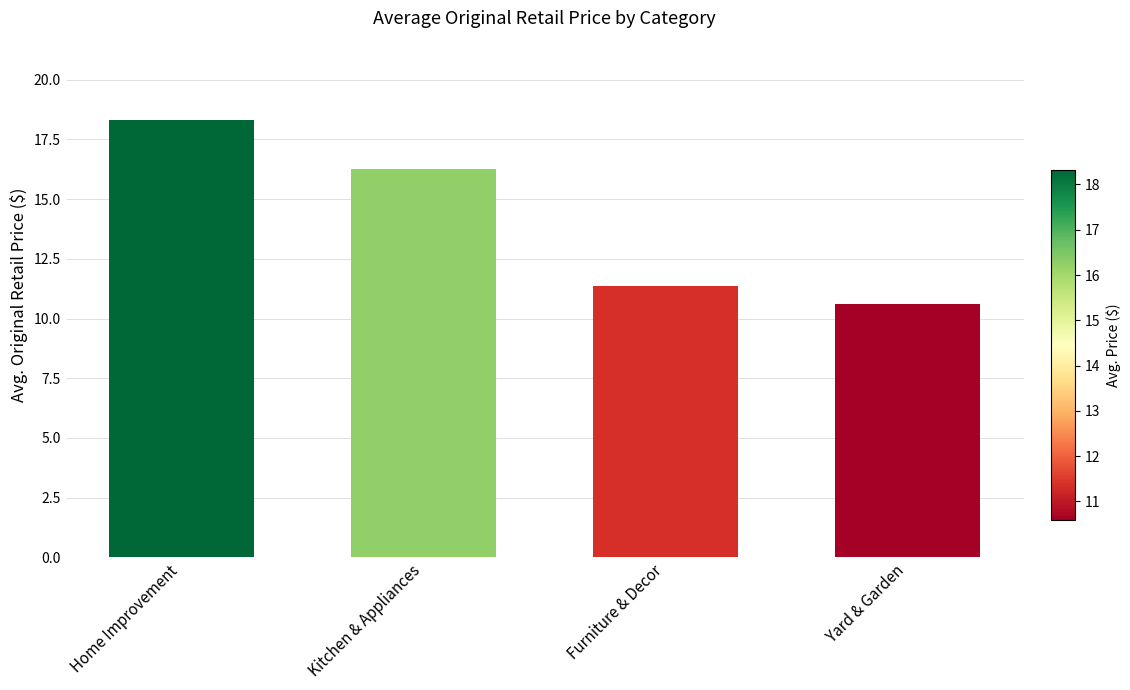

At which category does the chart reach its minimum across all series?

Yard & Garden